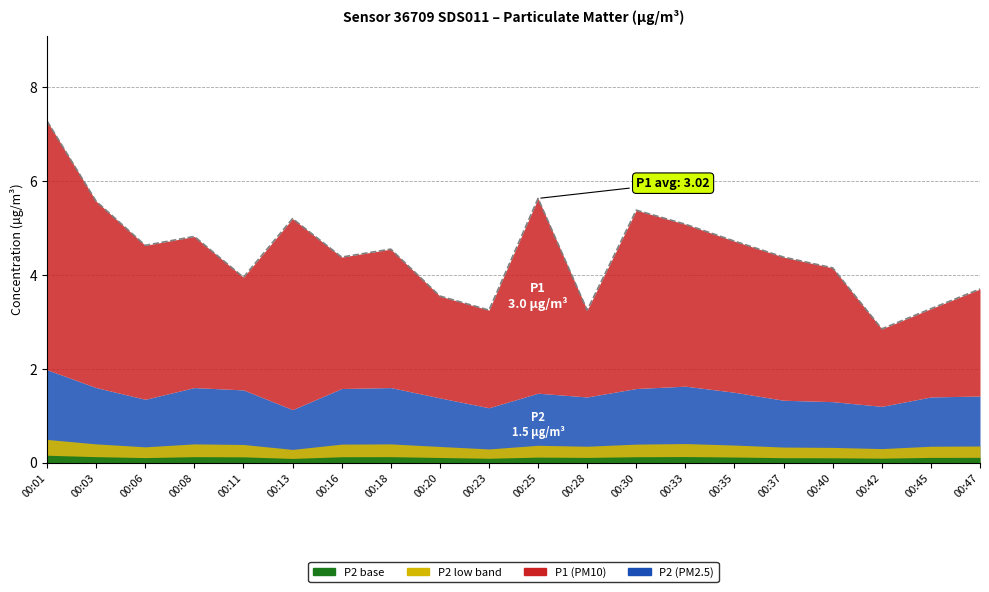

True or false: the data shows 2.8 at 00:42.

True